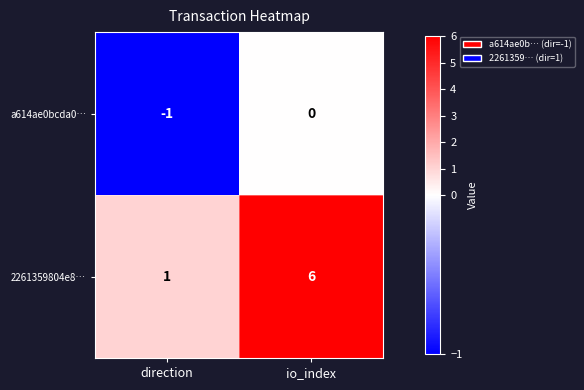

Read the 2261359804e8… value at io_index.

6